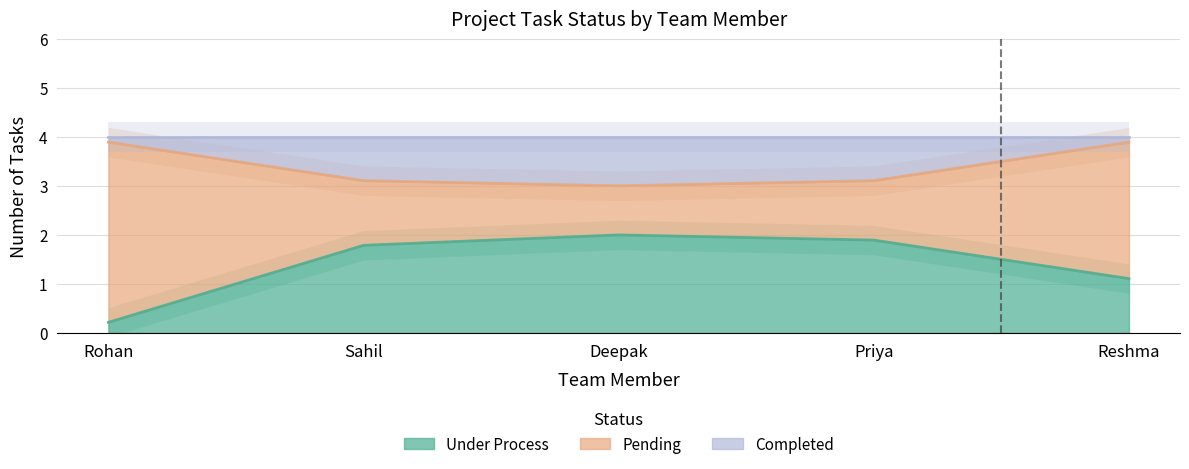

True or false: Completed and Under Process cross at least once.

False